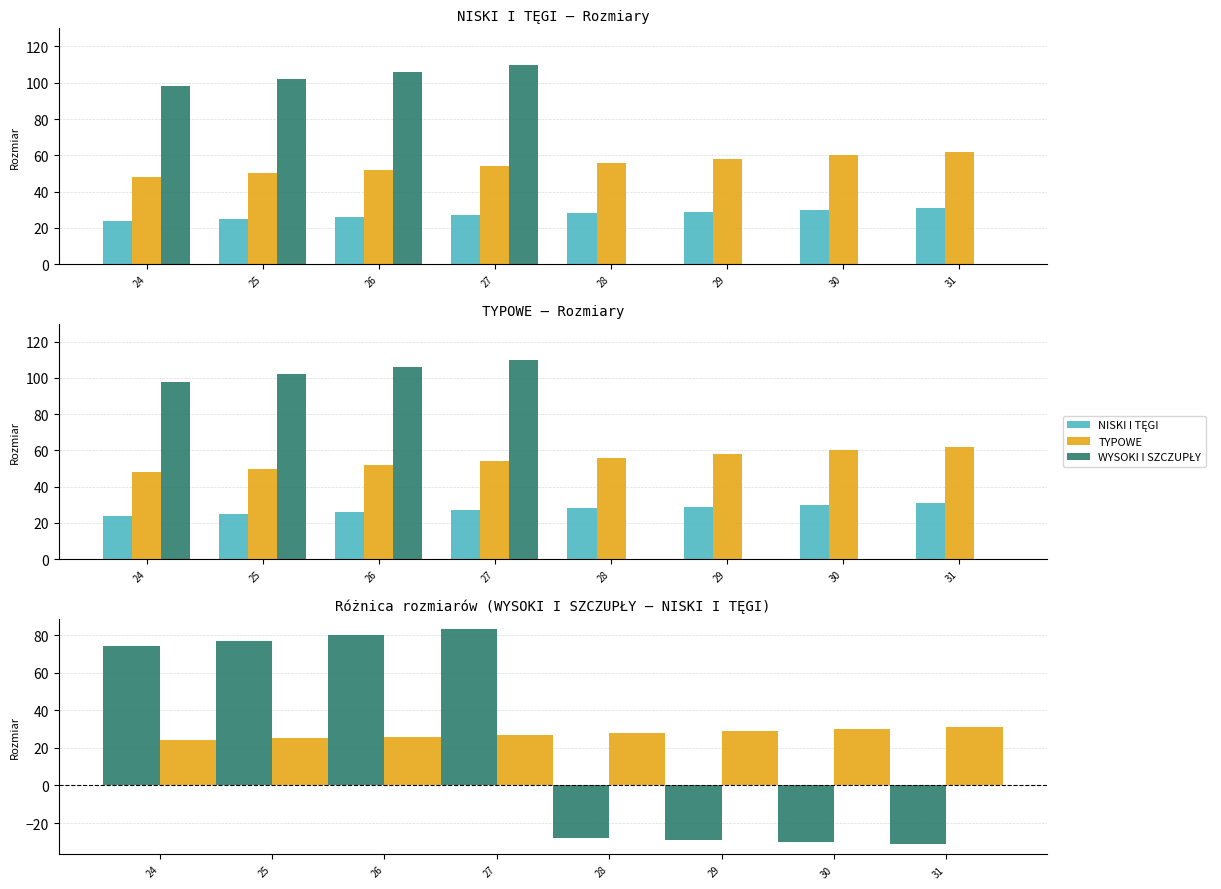

At which label does TYPOWE reach its minimum?

24